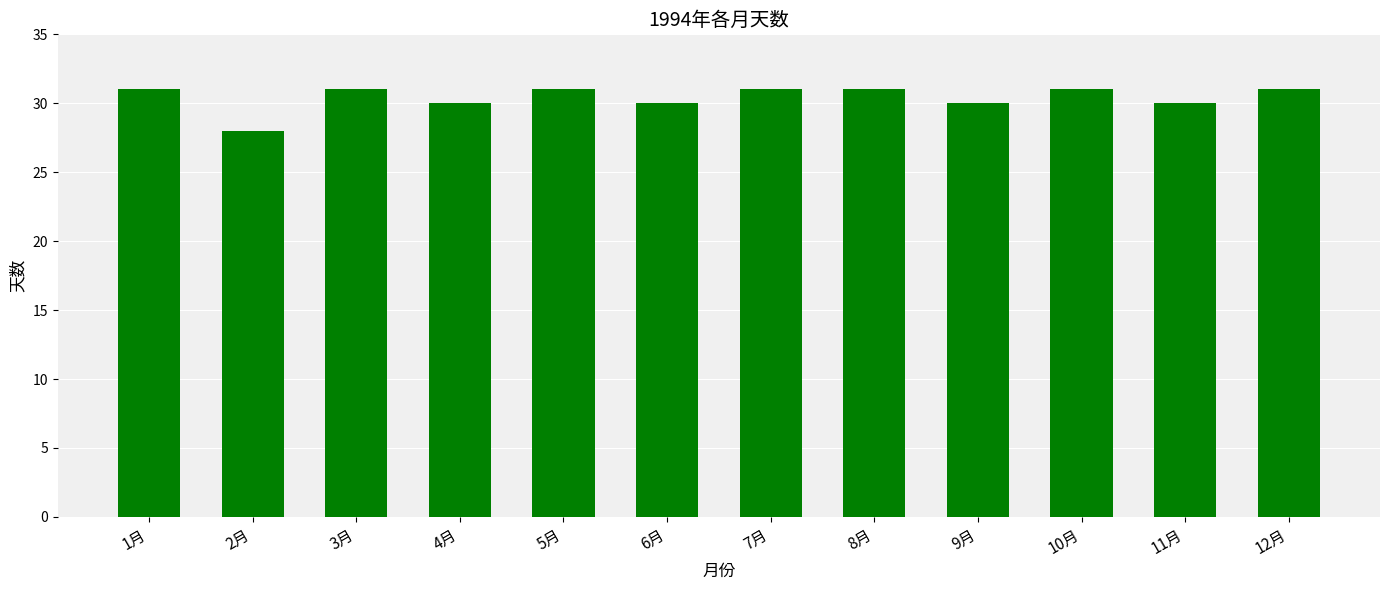

How many values are between 30 and 31?

11